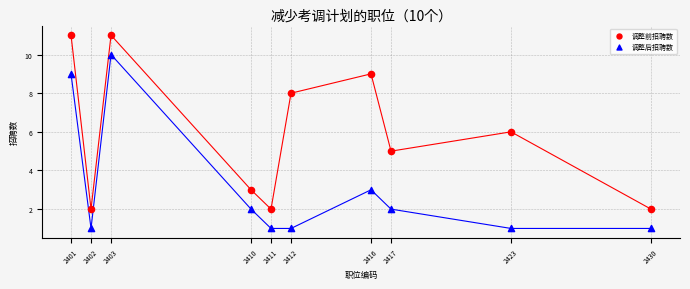

Which series reaches the minimum Y coordinate?

调整后招聘数